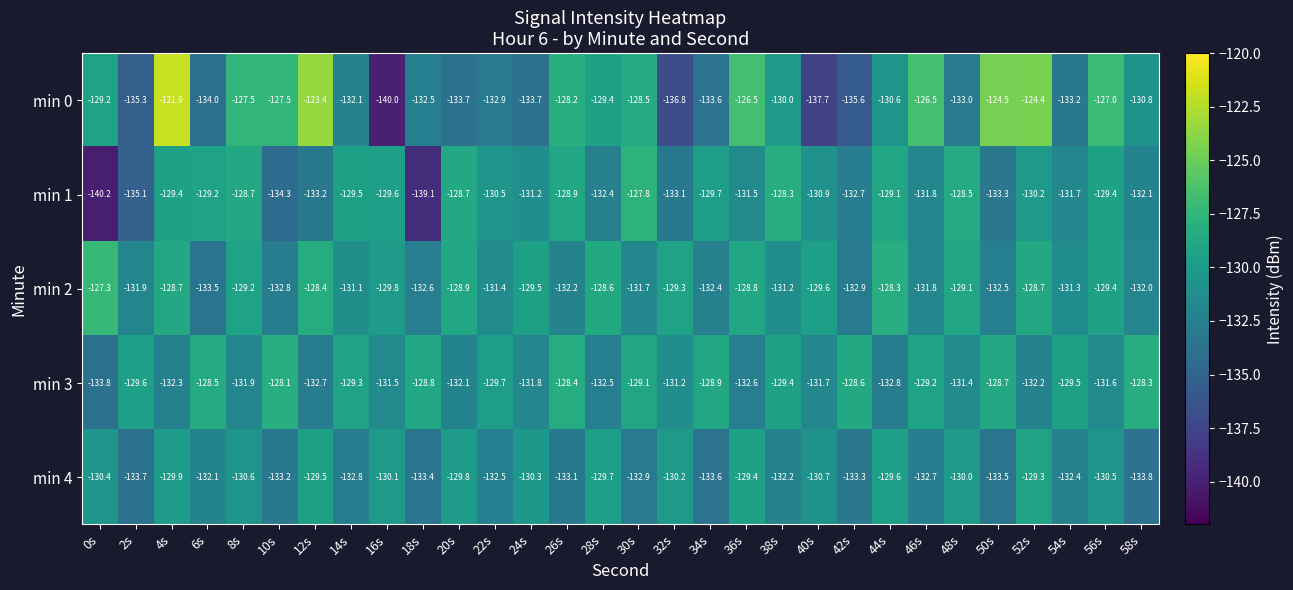

True or false: min 4 has a value of -47.6 at 52s.

False